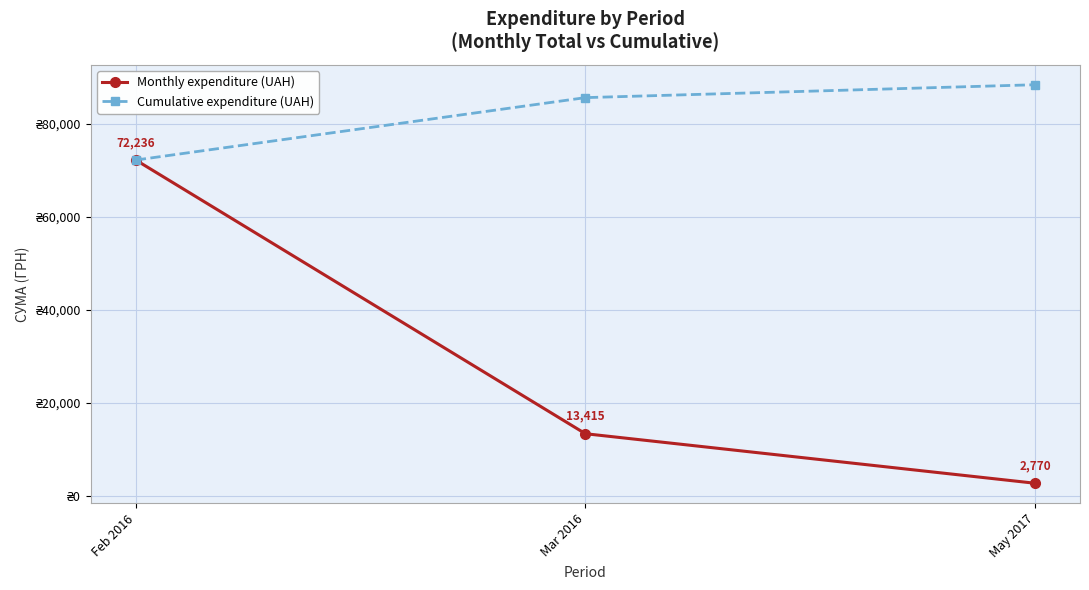

Where is Cumulative expenditure (UAH) nearest to the value 80328?

Mar 2016